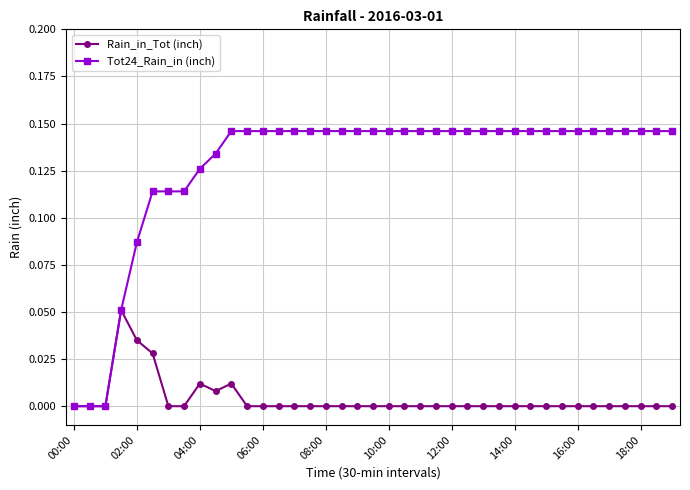

Which series has the largest range (max minus min)?

Tot24_Rain_in (inch)